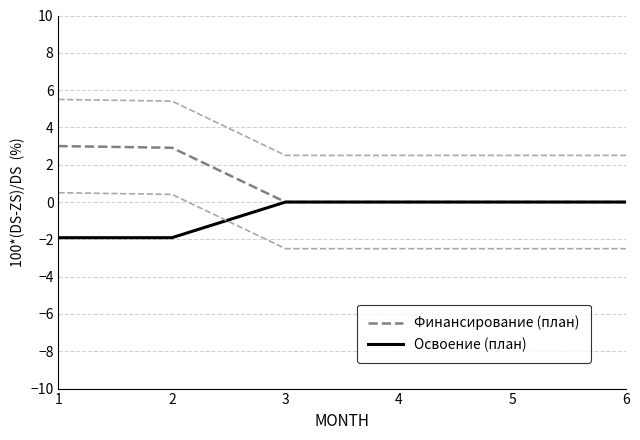

At how many categories does at least one series exceed 0?

2